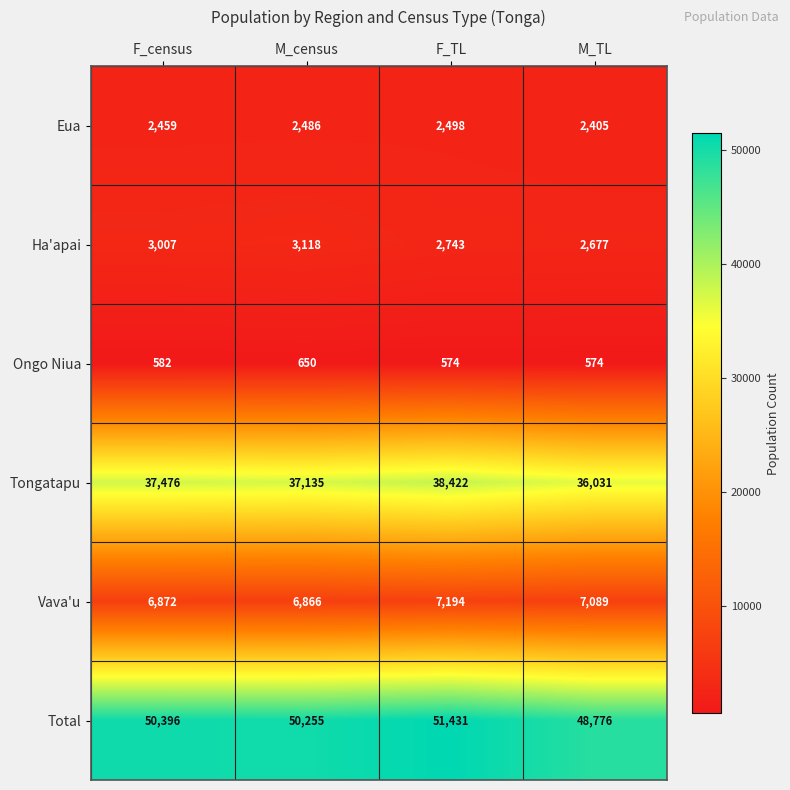

Reading left to right, what are all the values shown in this chart?

Eua: 2459	2486	2498	2405
Ha'apai: 3007	3118	2743	2677
Ongo Niua: 582	650	574	574
Tongatapu: 37476	37135	38422	36031
Vava'u: 6872	6866	7194	7089
Total: 50396	50255	51431	48776